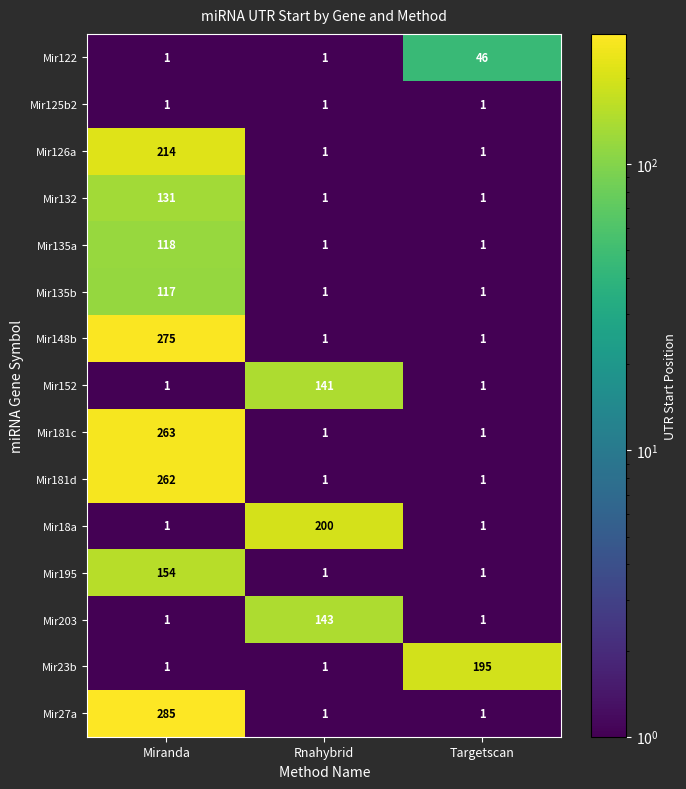

What is the maximum value shown in the chart?

285